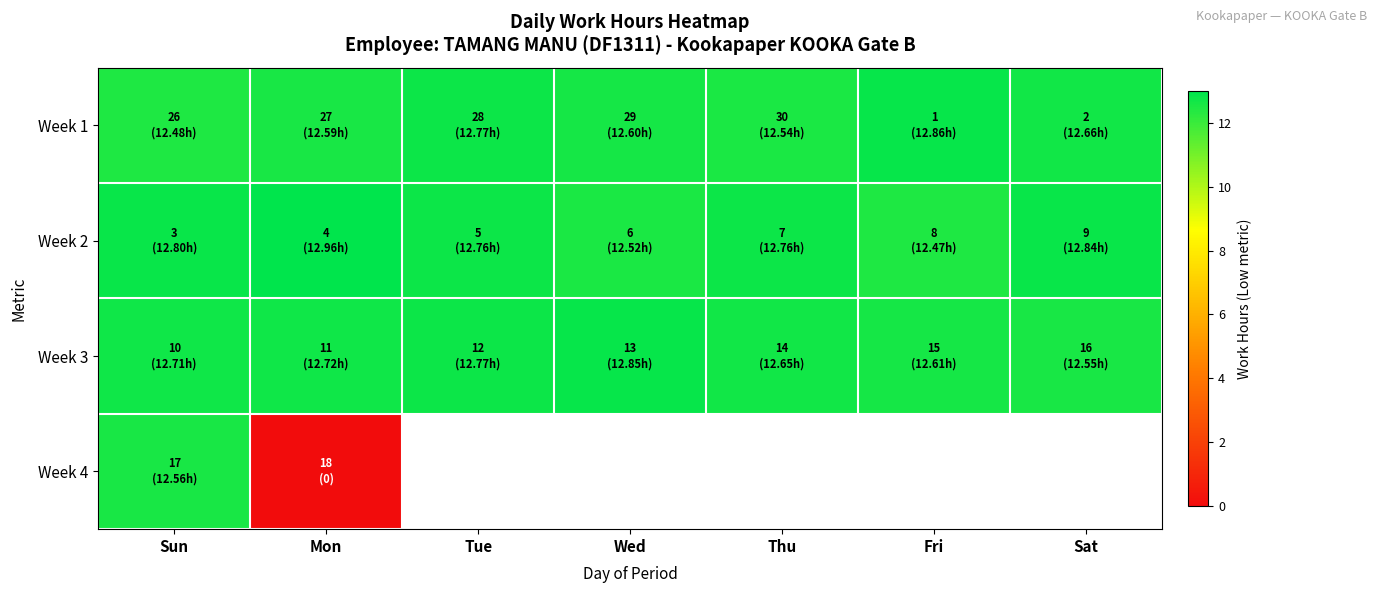

Which series has the largest total across all categories?

Week 2